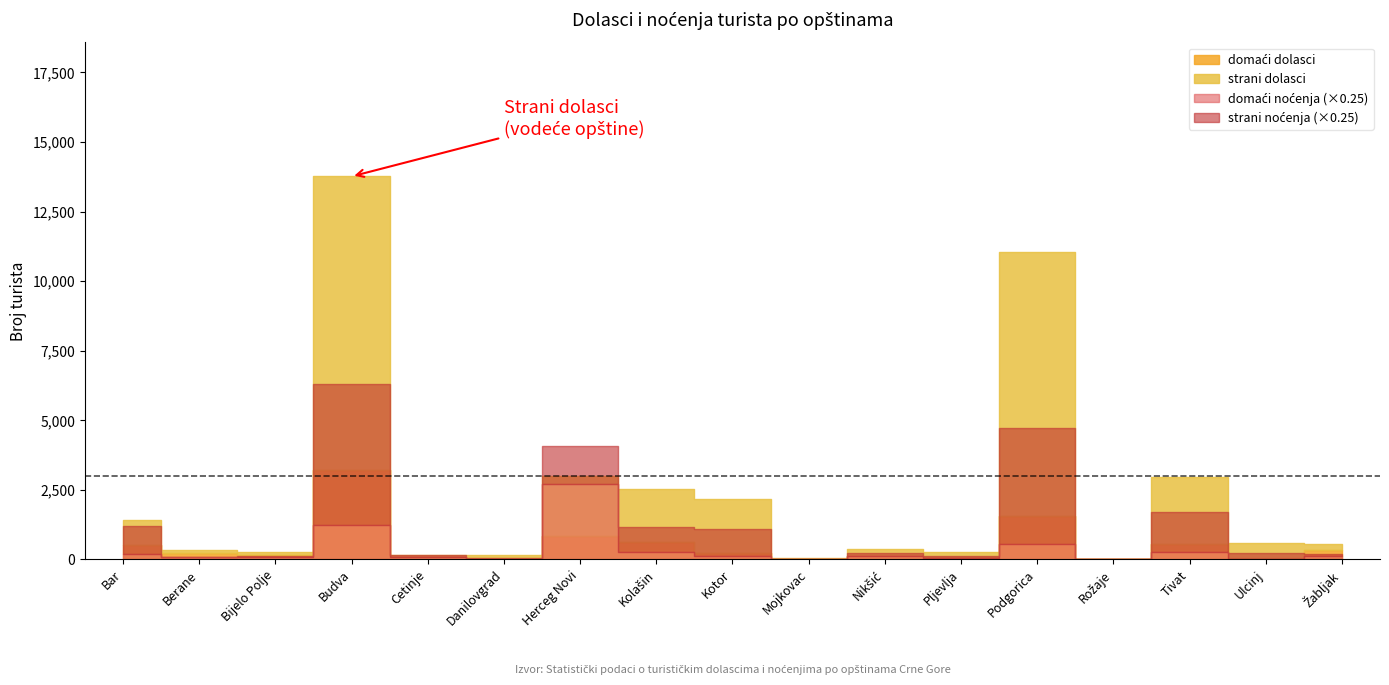

At which category is the sum across all series the highest?

Budva